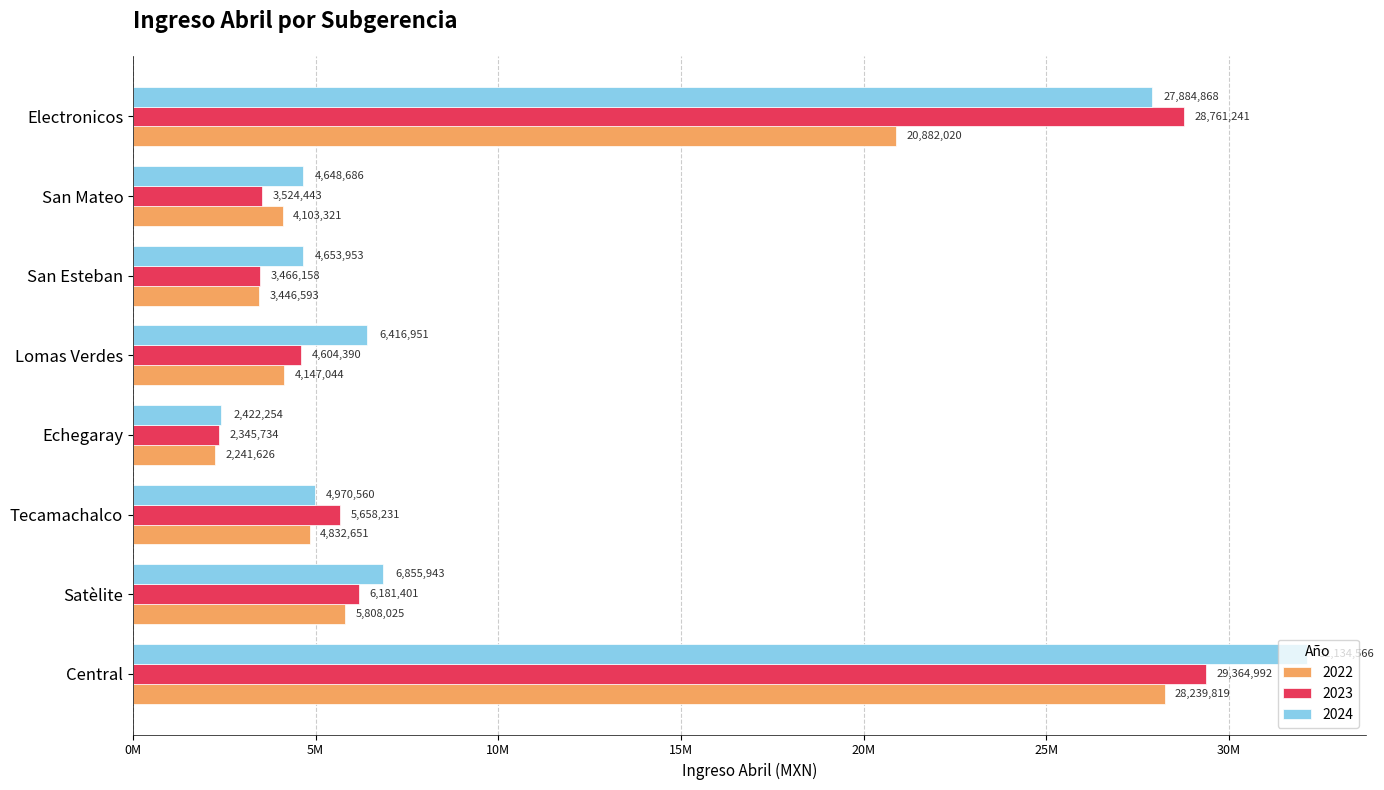

At how many categories does at least one series exceed 28805700?

1